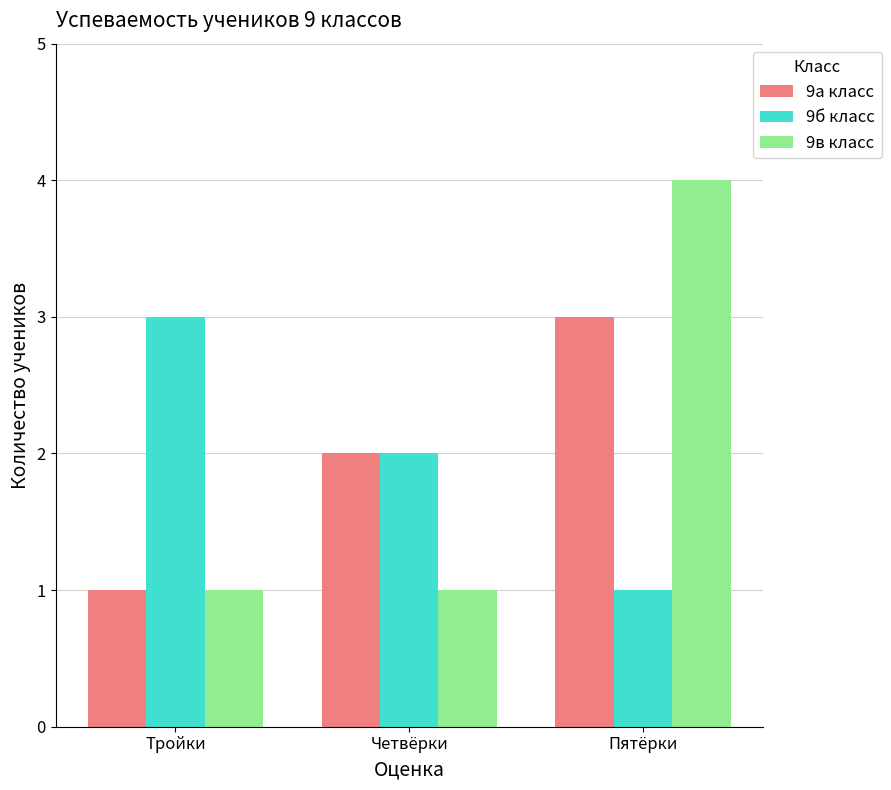

What is the label of the 3rd bar from the left?

Пятёрки